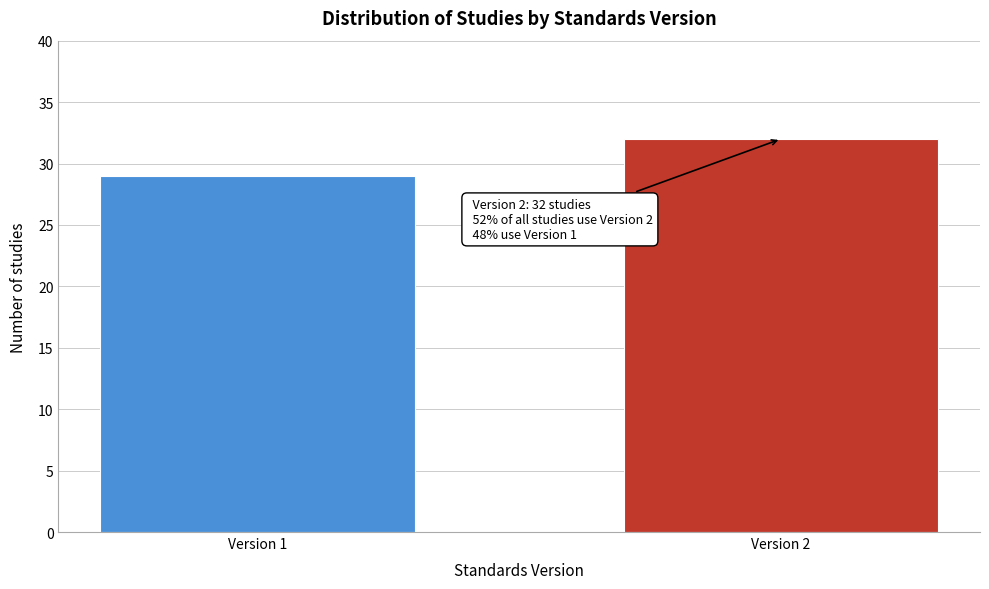

Reading right to left, transcribe all the data shown in this chart.

32	29